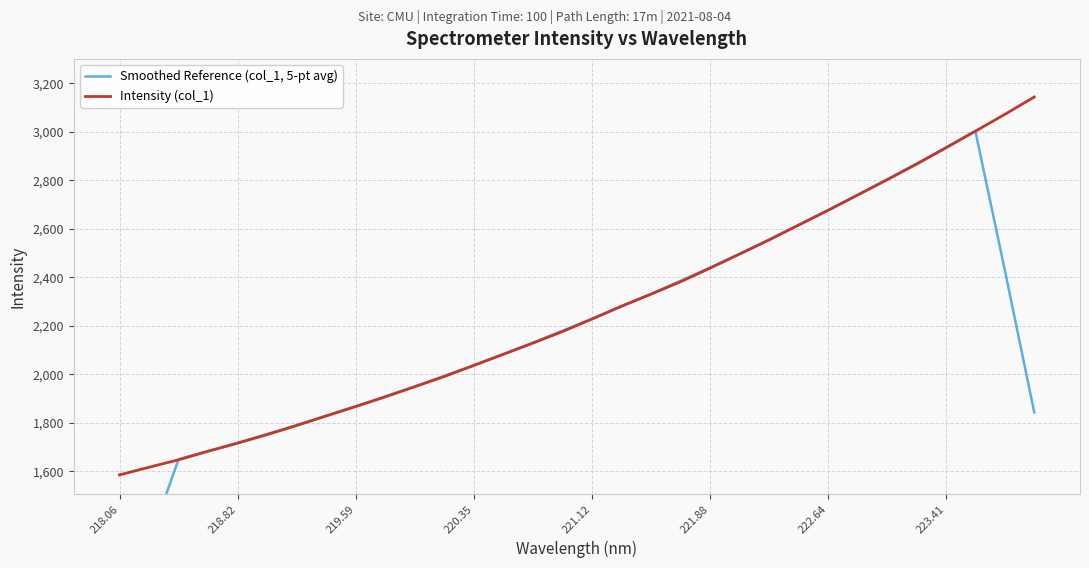

What is the value of the Smoothed Reference (col_1, 5-pt avg) point at the 31st from the left?

2430.6